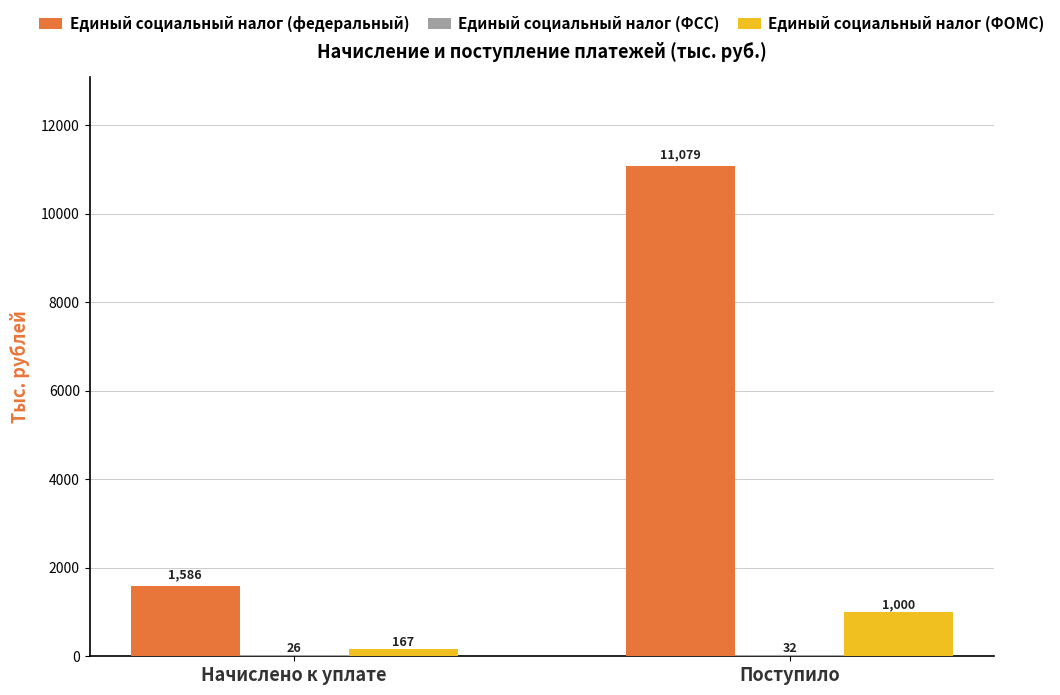

What is the approximate value of Единый социальный налог (ФОМС) at Поступило, to the nearest 10?

1000